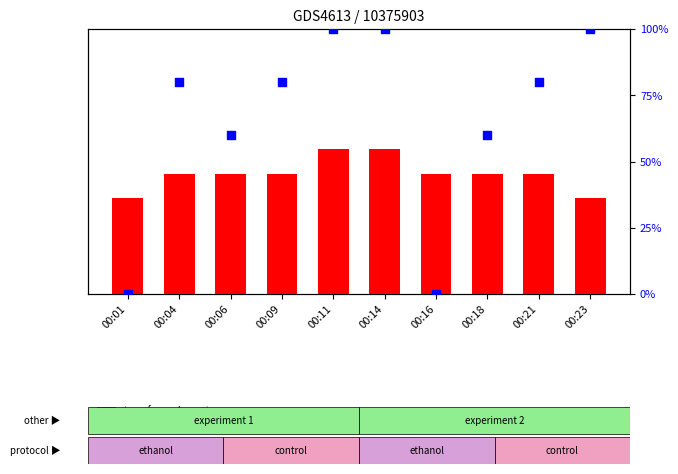

What are all the series names shown in the legend?

transformed count, percentile rank within the sample